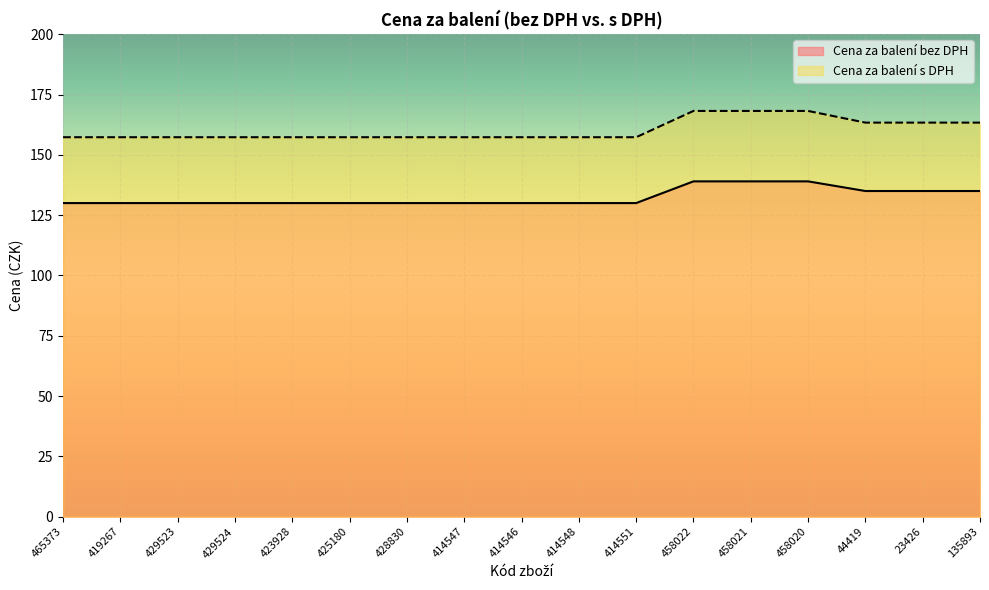

True or false: Cena za balení s DPH and Cena za balení bez DPH intersect in this chart.

False